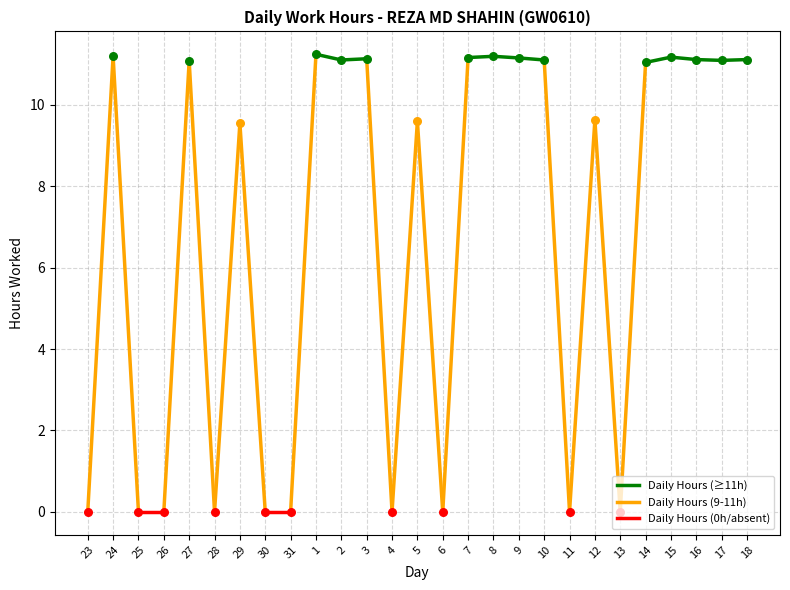

Which has a higher value, 25 or 4?

25